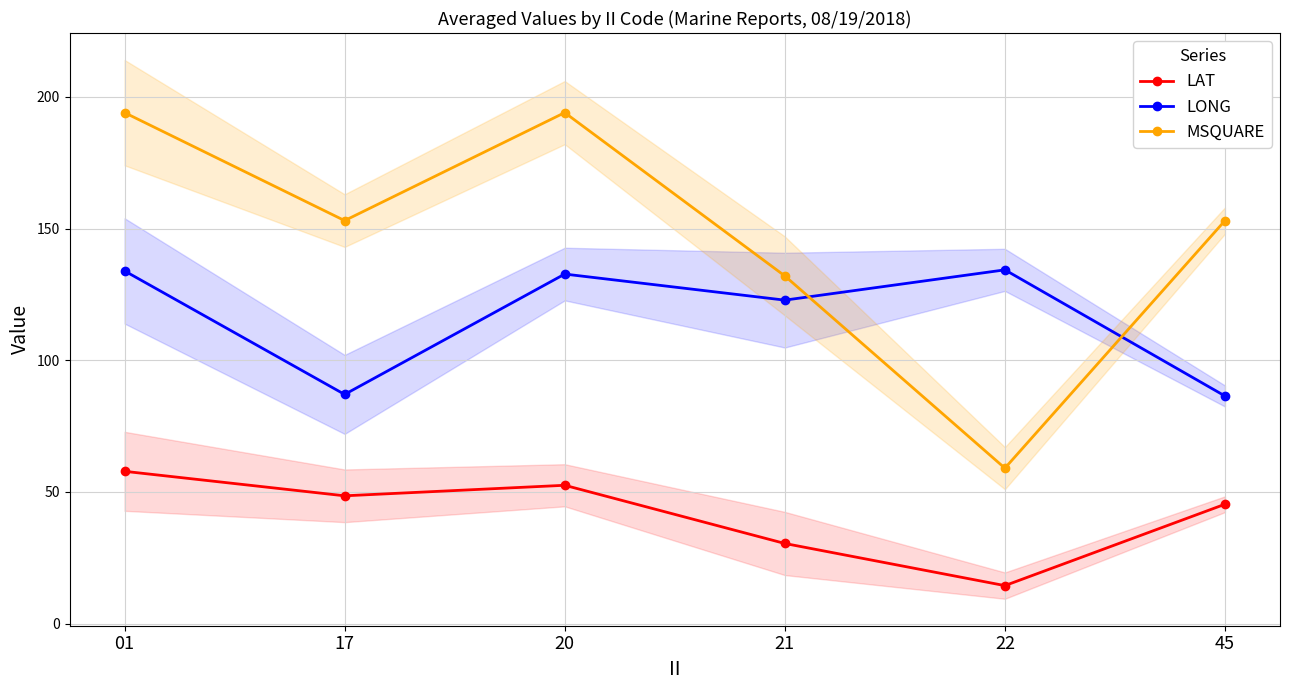

At which category does LONG reach its first local peak?

20